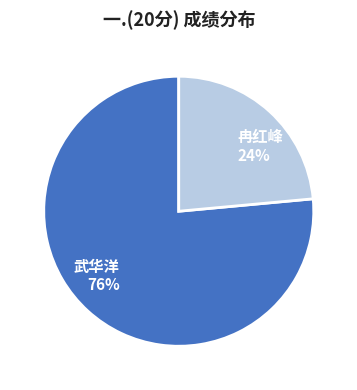

Combined, do 冉红峰 and 武华洋 account for over 50%?

Yes